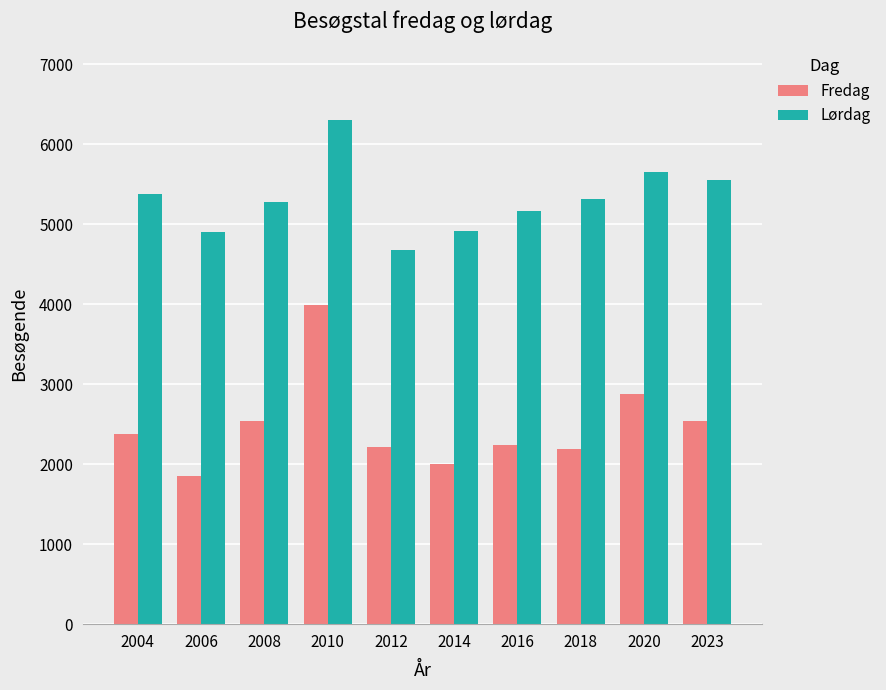

Is it true that Lørdag equals 5653 at 2020?

True